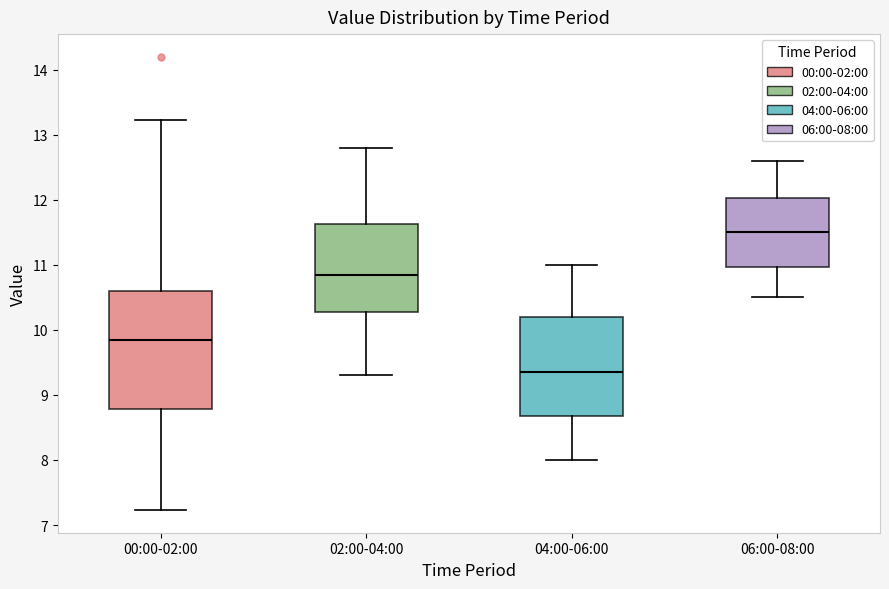

Reading left to right, transcribe this box plot: for each box, give where its median line is, the range the box spans, and where its two whiskers end, as read against the y-axis. The values are not printed on the chart, so give them approximately, as read against the axis.

00:00-02:00: median 9.9, box 8.8 to 10.6, whiskers 7.2 to 13.2
02:00-04:00: median 10.9, box 10.3 to 11.6, whiskers 9.3 to 12.8
04:00-06:00: median 9.4, box 8.7 to 10.2, whiskers 8.0 to 11.0
06:00-08:00: median 11.5, box 11.0 to 12.0, whiskers 10.5 to 12.6